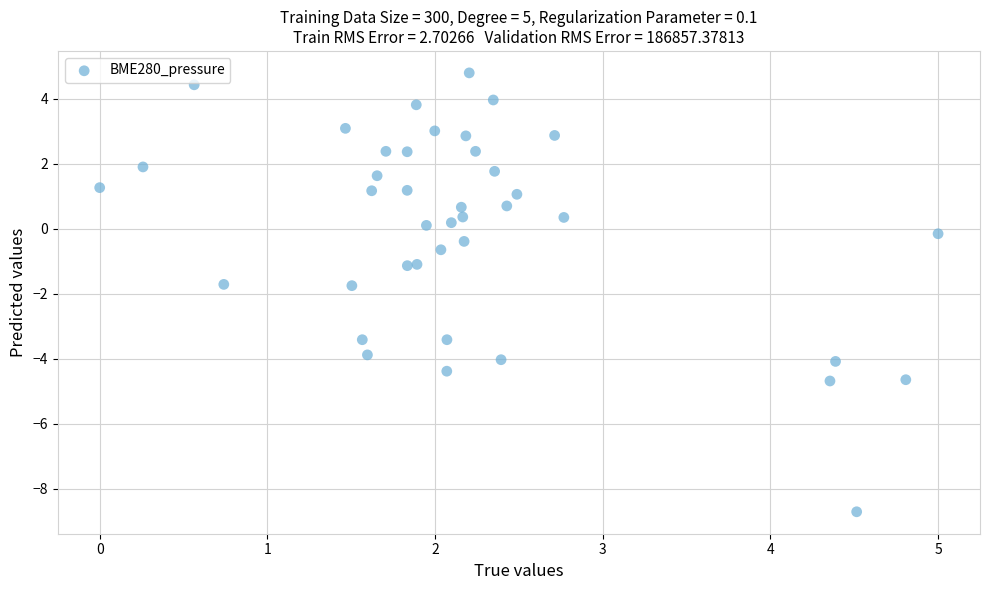

What is the range of Y values (max minus min)?

13.5